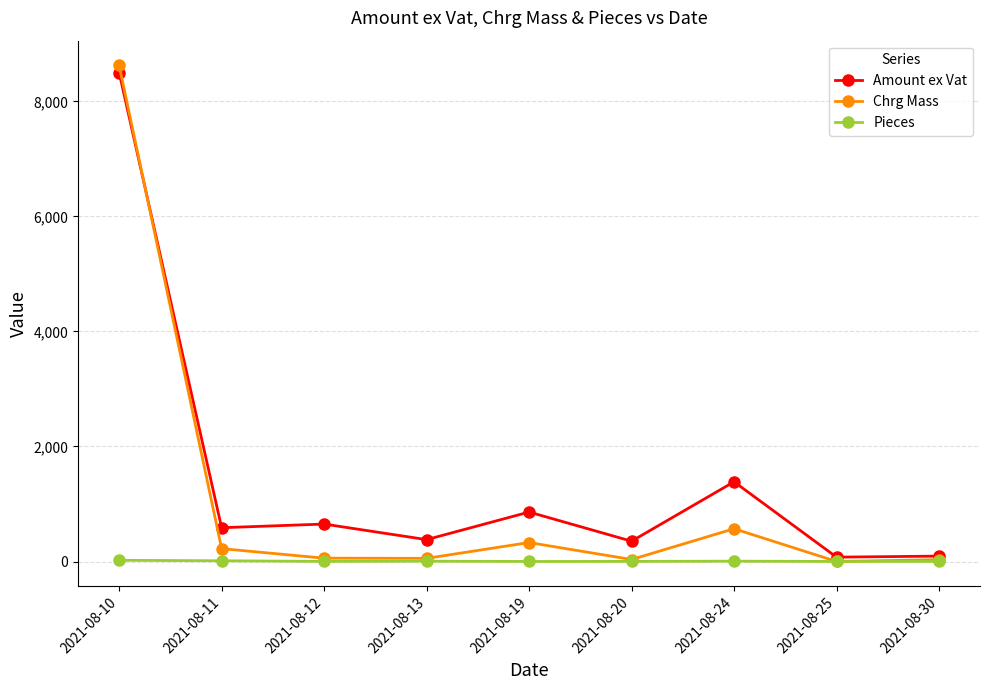

True or false: Chrg Mass and Amount ex Vat cross at least once.

True